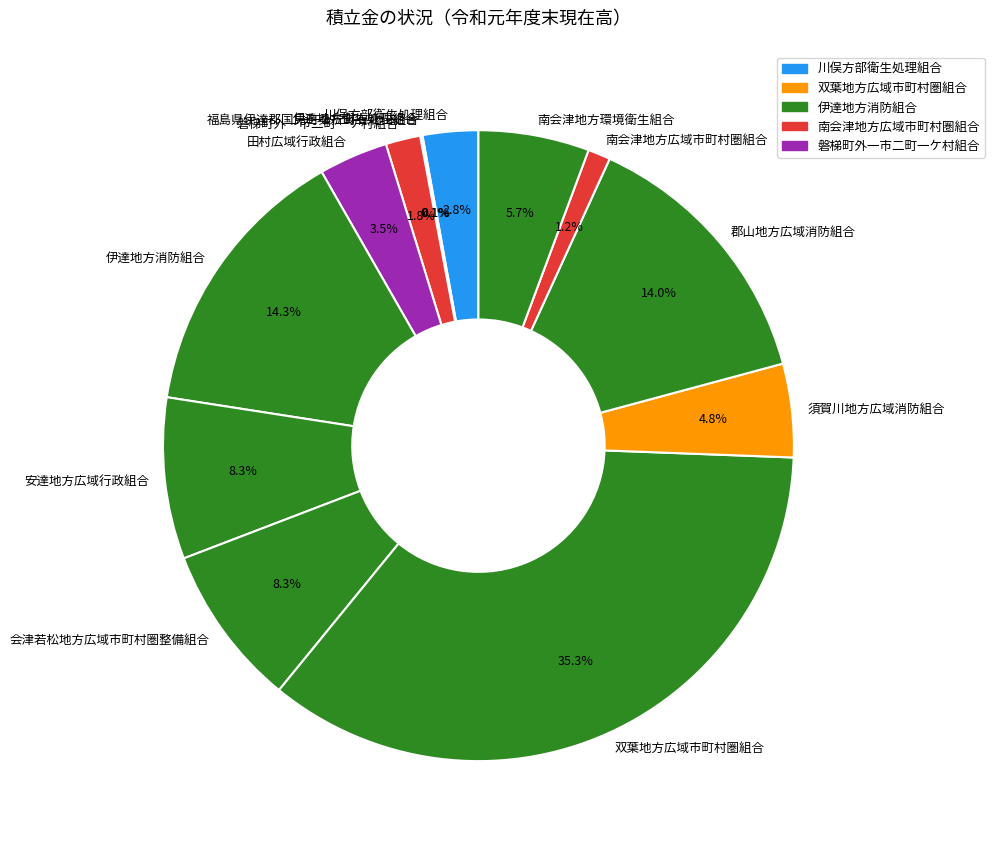

Is the sum of 会津若松地方広域市町村圏整備組合 and 南会津地方広域市町村圏組合 greater than half?

No